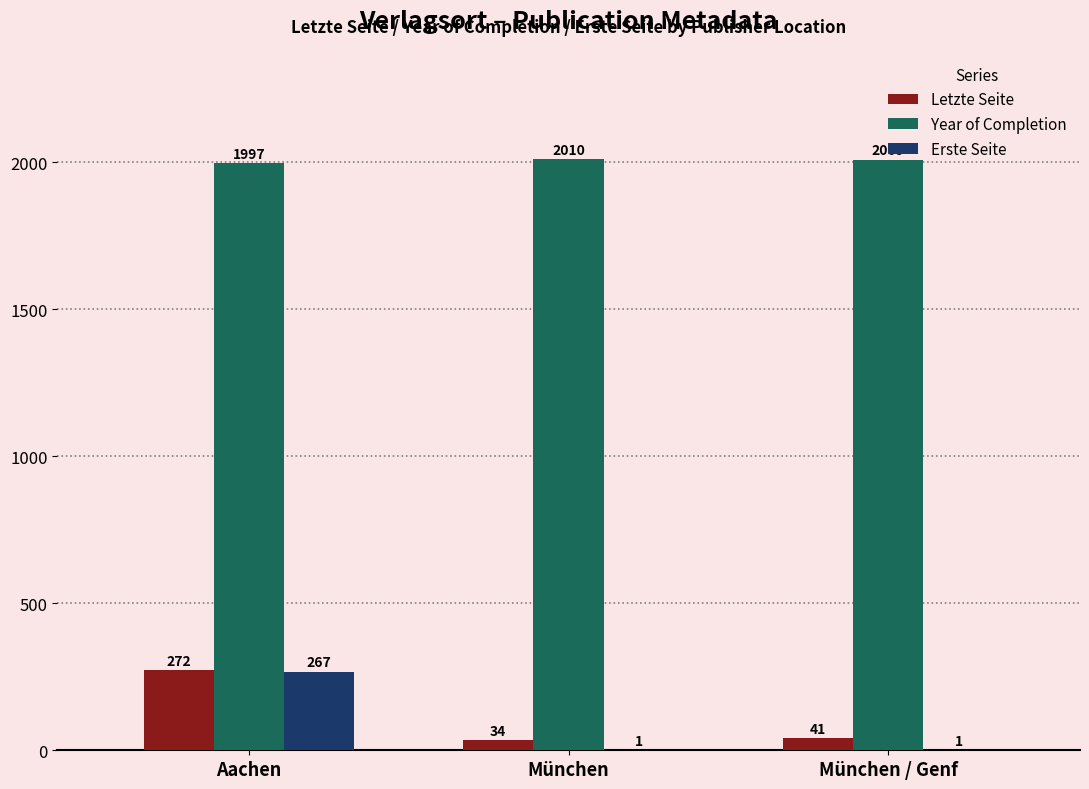

Read the Year of Completion value at Aachen, to the nearest 5.

1995